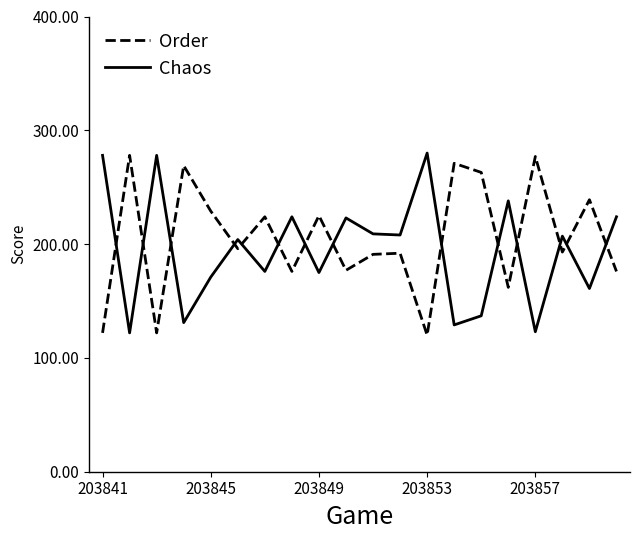

What is the difference between the maximum and minimum values in the Order series?

158